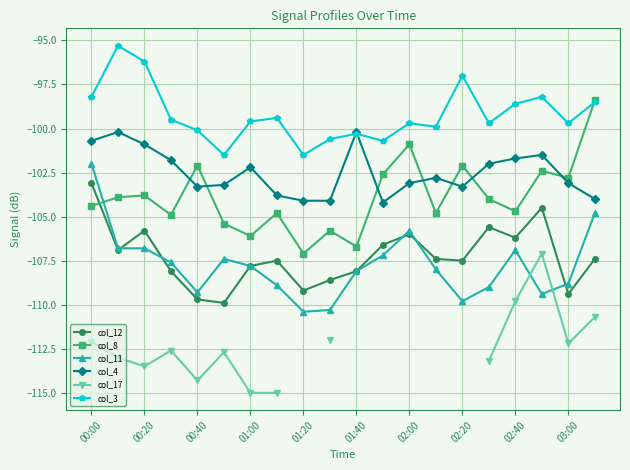

In col_17, how many points are lower than both neighbors (excluding endpoints)?

3